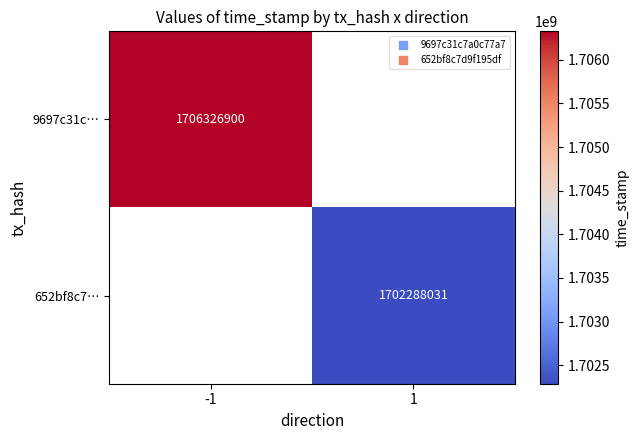

What value does the 652bf8c7… series have at 1?

1702288031.0